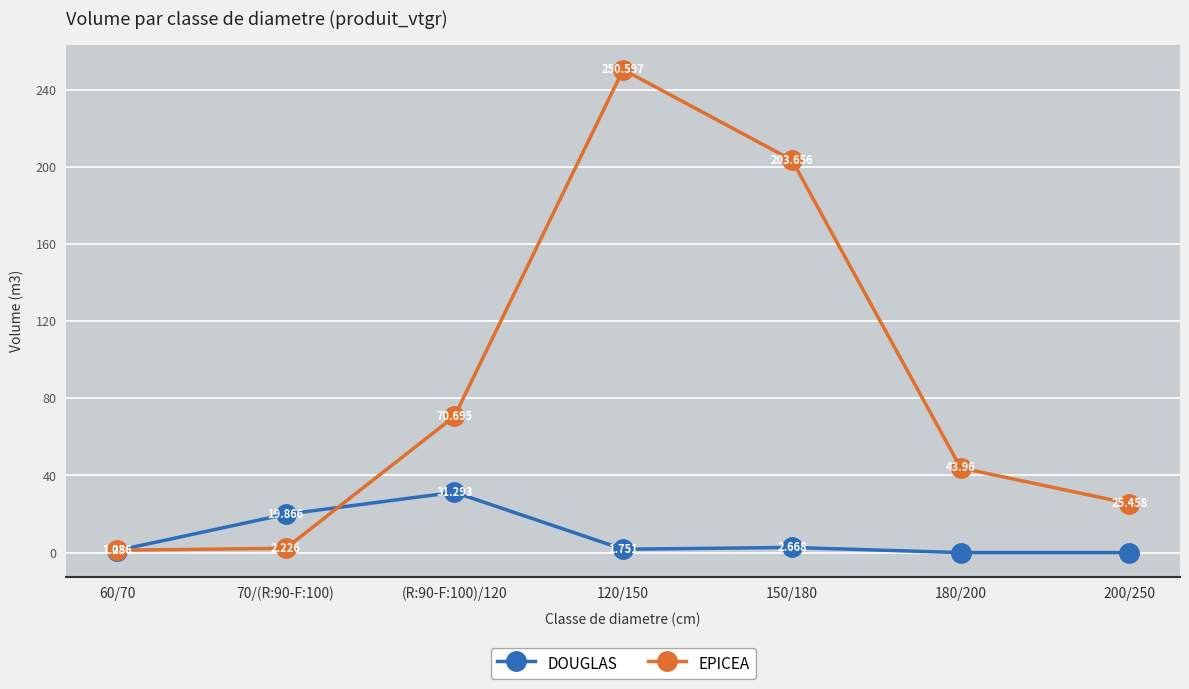

Which series has the largest range (max minus min)?

EPICEA